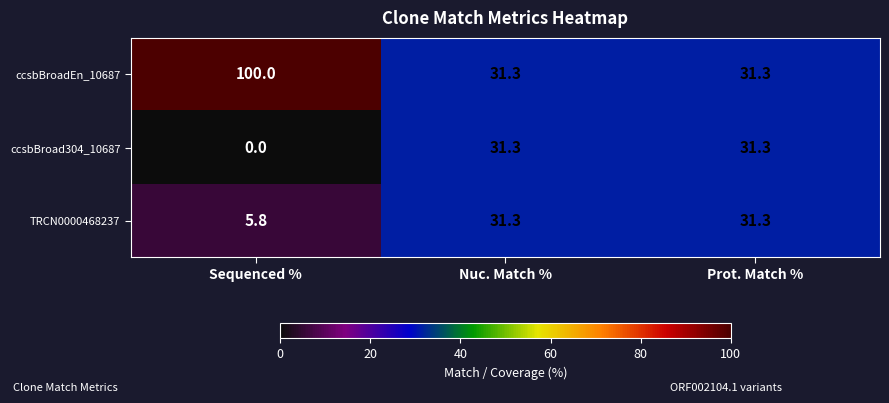

At how many categories does at least one series exceed 97?

1